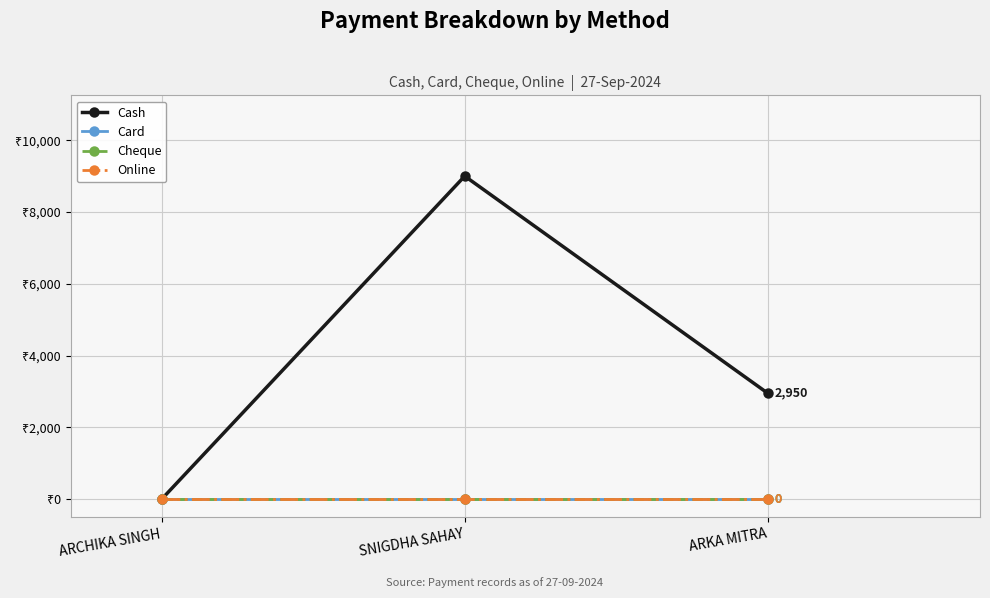

Does the chart have visible grid lines?

Yes